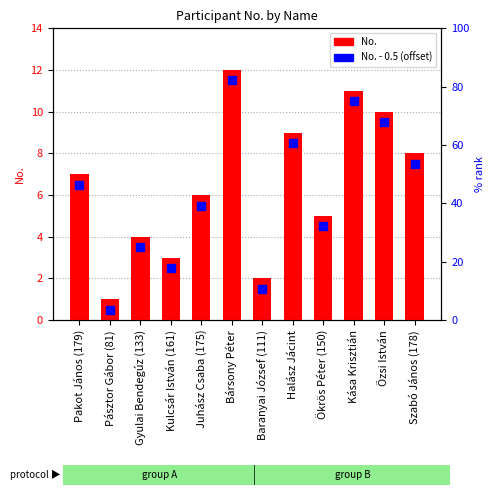

At which category is the sum across all series the highest?

Bársony Péter